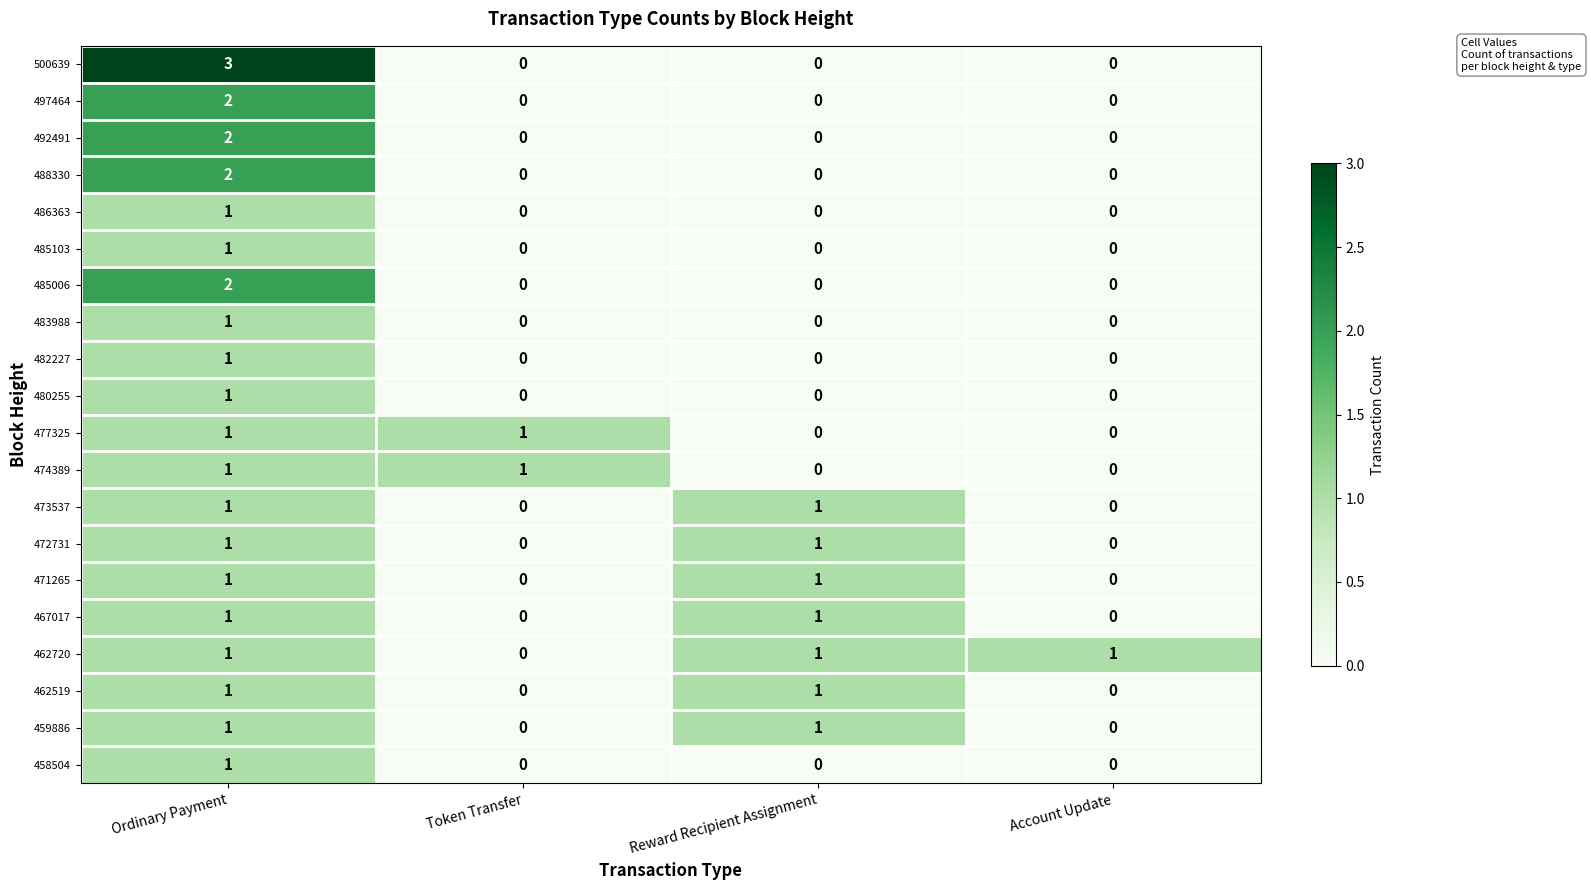

What is the spread (max minus min) of values at Reward Recipient Assignment?

1